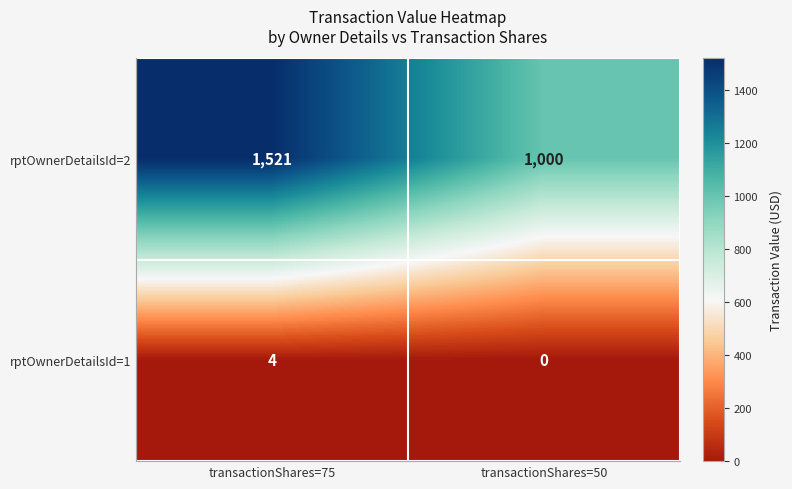

What is the total value across all series at transactionShares=50?

1000